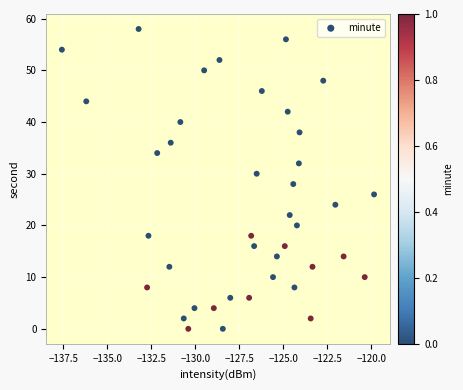

What is the range of Y values (max minus min)?

58